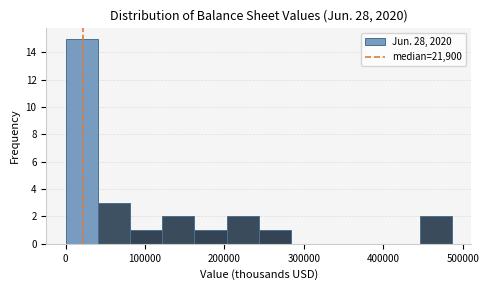

Which range on the x-axis has the tallest bar?

0 to 40000